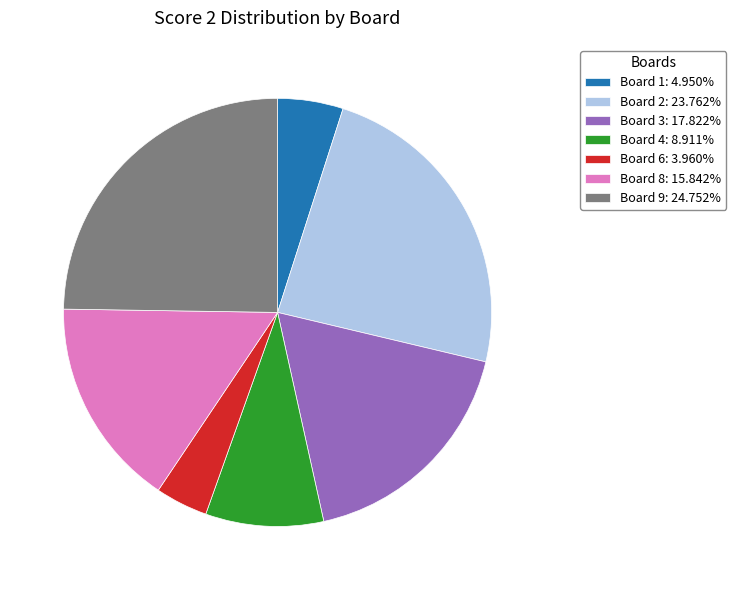

Is the sum of Board 8: 15.842% and Board 6: 3.960% greater than half?

No